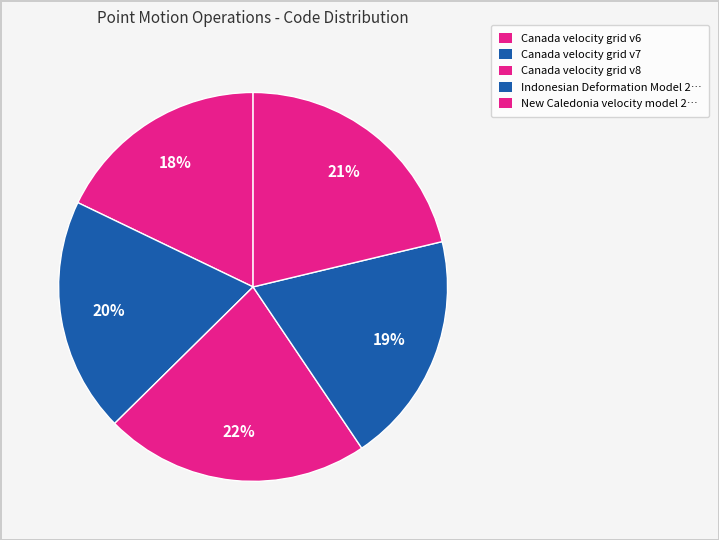

How many segments does this pie chart have?

5